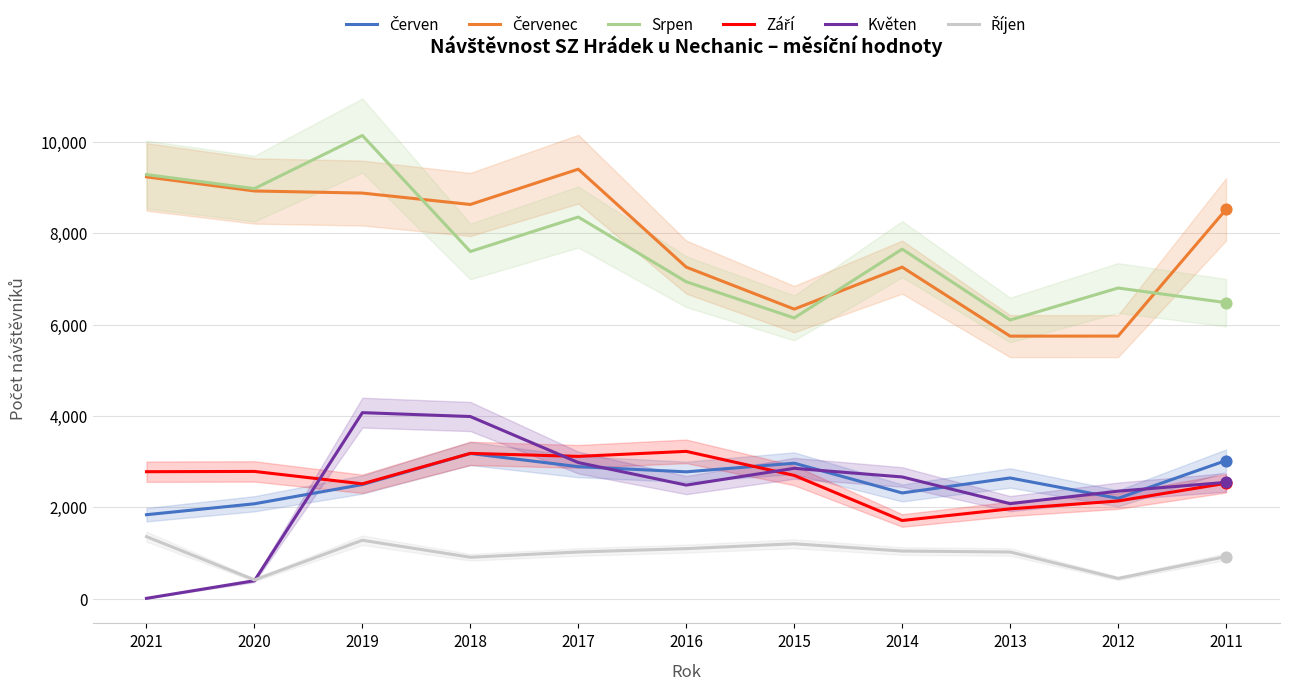

Which series reaches the maximum Y coordinate?

Srpen